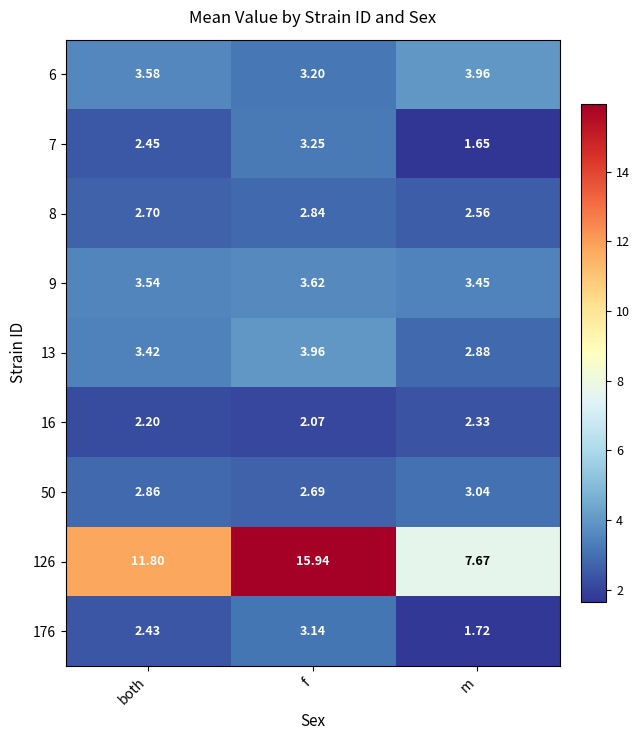

Is the value of 8 at f greater than the value of 13 at f?

No